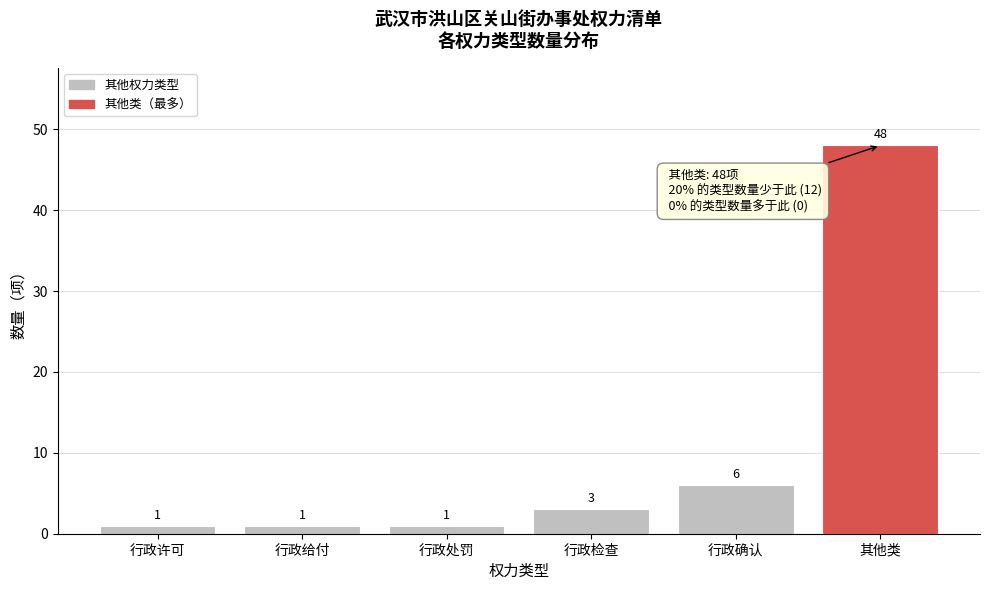

Reading right to left, extract all data points from this chart.

其他类=48	行政确认=6	行政检查=3	行政处罚=1	行政给付=1	行政许可=1